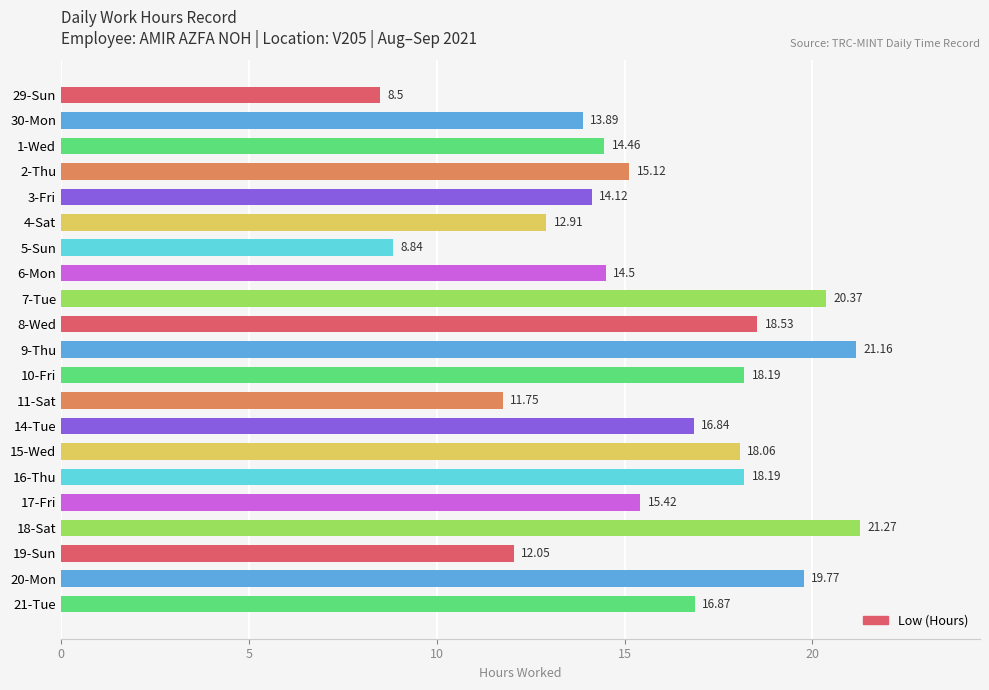

What is the sum of the values at 4-Sat and 8-Wed?

31.4